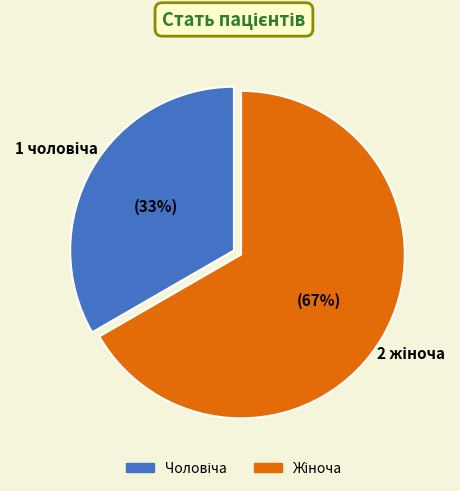

Is there any slice that represents more than half of the pie?

Yes